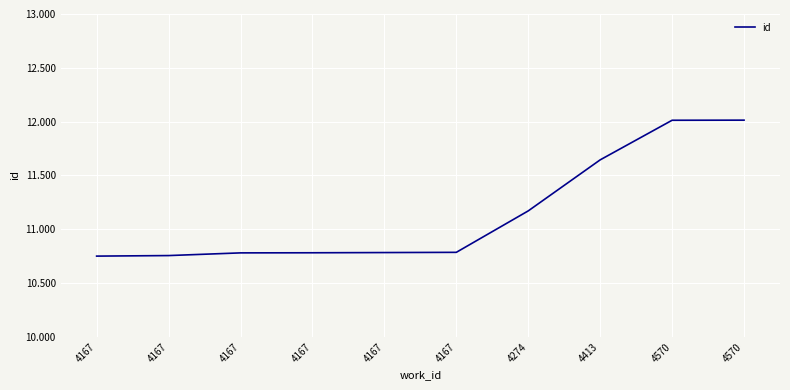

Does the chart display data point markers on the line(s)?

No